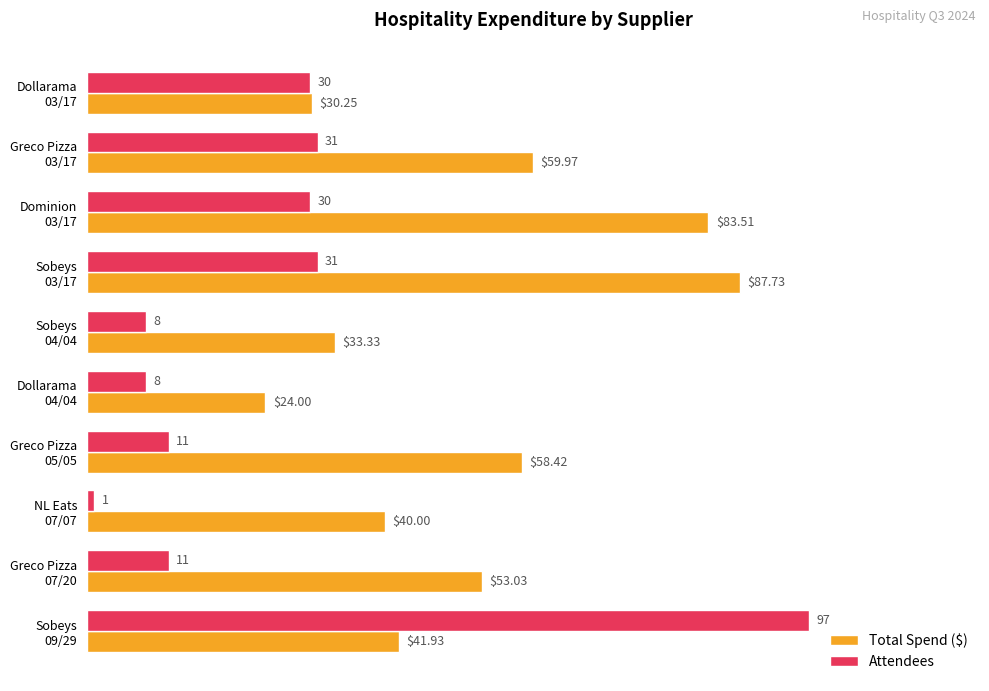

At how many categories does at least one series exceed 12?

10